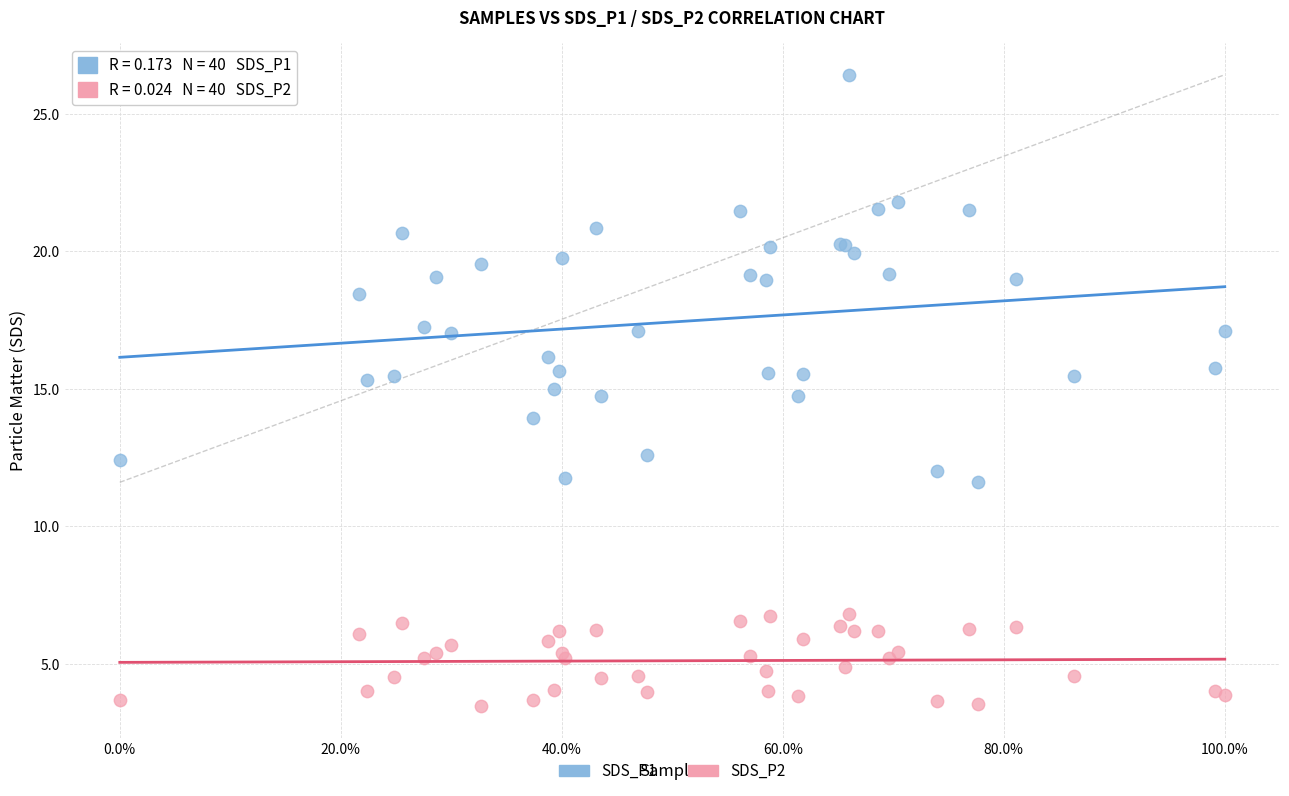

Which series contains the highest Y value?

SDS_P1